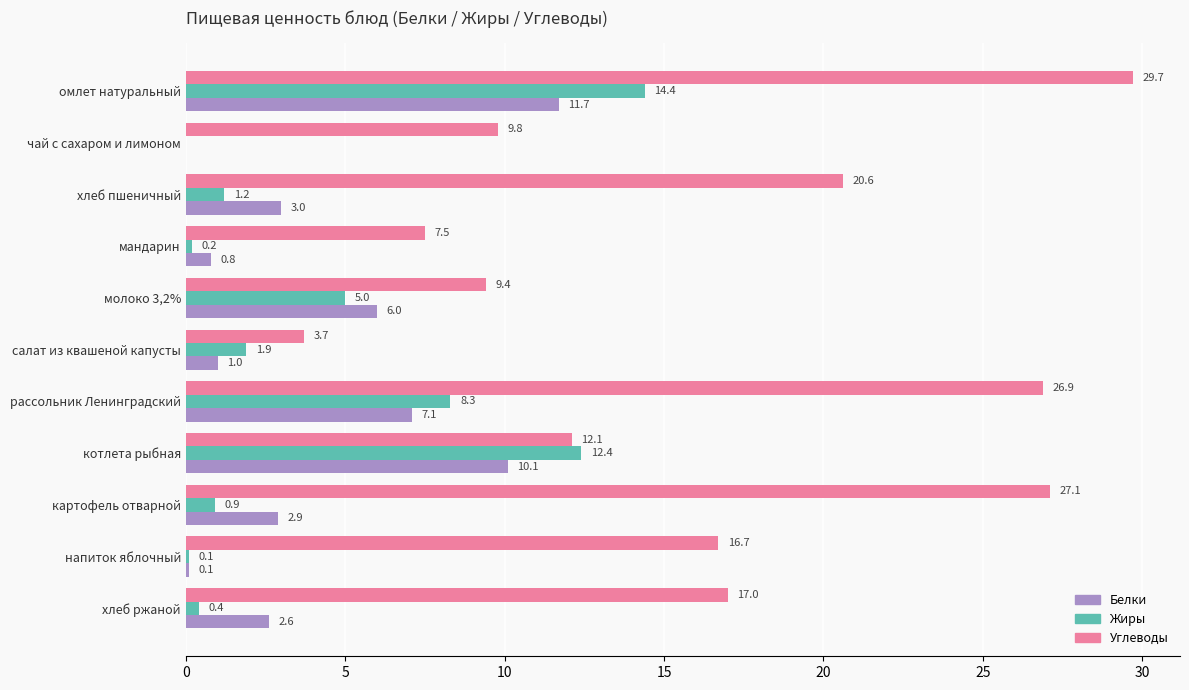

What are all the series names shown in the legend?

Белки, Жиры, Углеводы